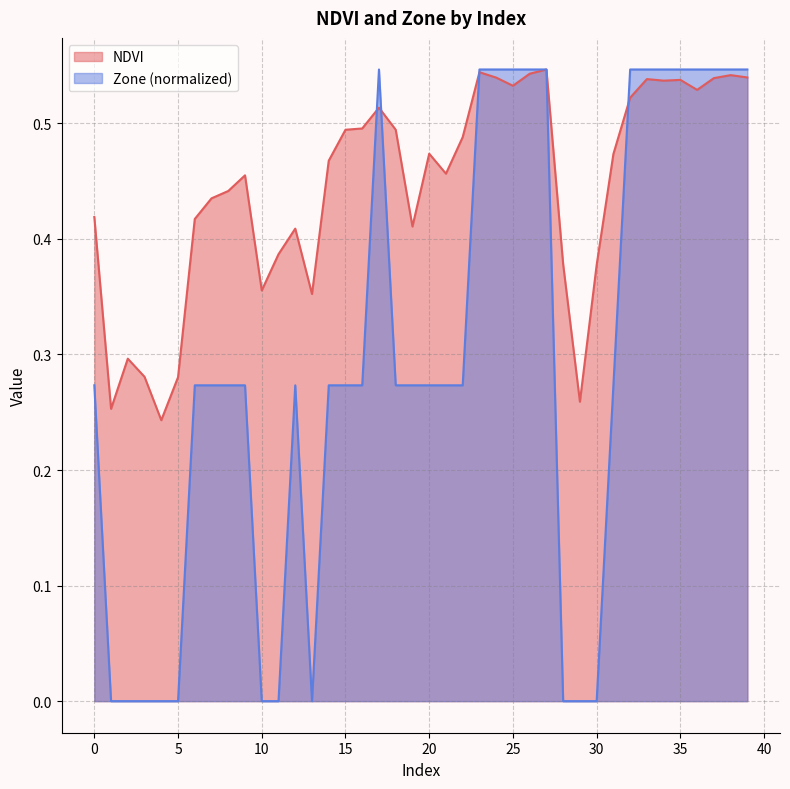

Reading left to right, extract all data points from this chart.

NDVI: 0.4	0.3	0.3	0.3	0.2	0.3	0.4	0.4	0.4	0.5	0.4	0.4	0.4	0.4	0.5	0.5	0.5	0.5	0.5	0.4	0.5	0.5	0.5	0.5	0.5	0.5	0.5	0.5	0.4	0.3	0.4	0.5	0.5	0.5	0.5	0.5	0.5	0.5	0.5	0.5
Zone: 0.3	0.0	0.0	0.0	0.0	0.0	0.3	0.3	0.3	0.3	0.0	0.0	0.3	0.0	0.3	0.3	0.3	0.5	0.3	0.3	0.3	0.3	0.3	0.5	0.5	0.5	0.5	0.5	0.0	0.0	0.0	0.3	0.5	0.5	0.5	0.5	0.5	0.5	0.5	0.5